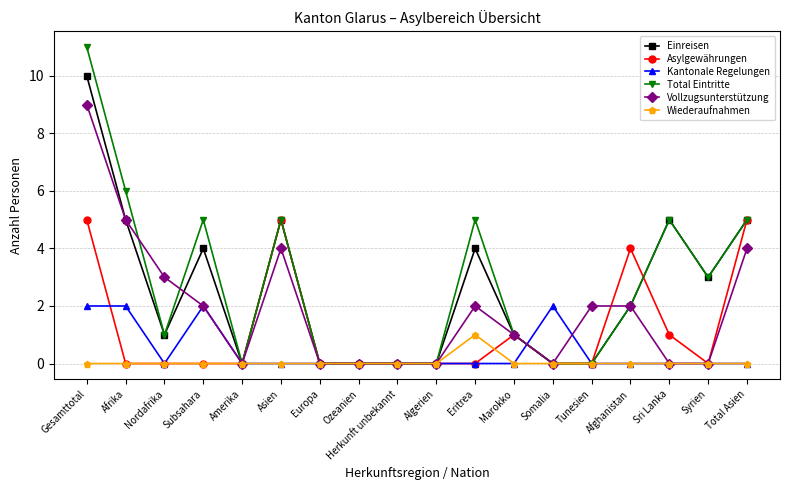

True or false: Vollzugsunterstützung has more than 1 interior local peaks.

True